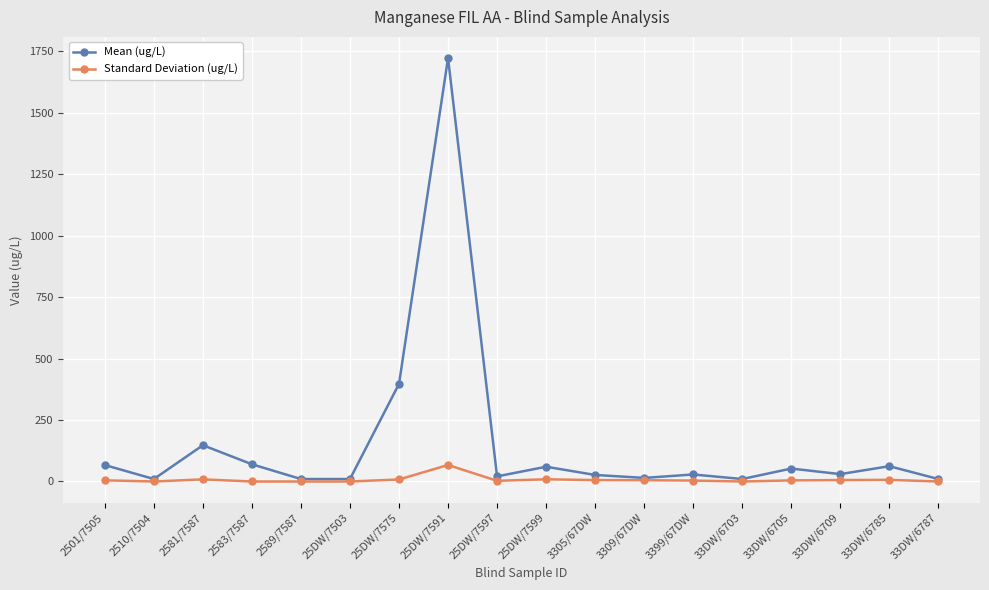

How many lines are shown in the chart?

2